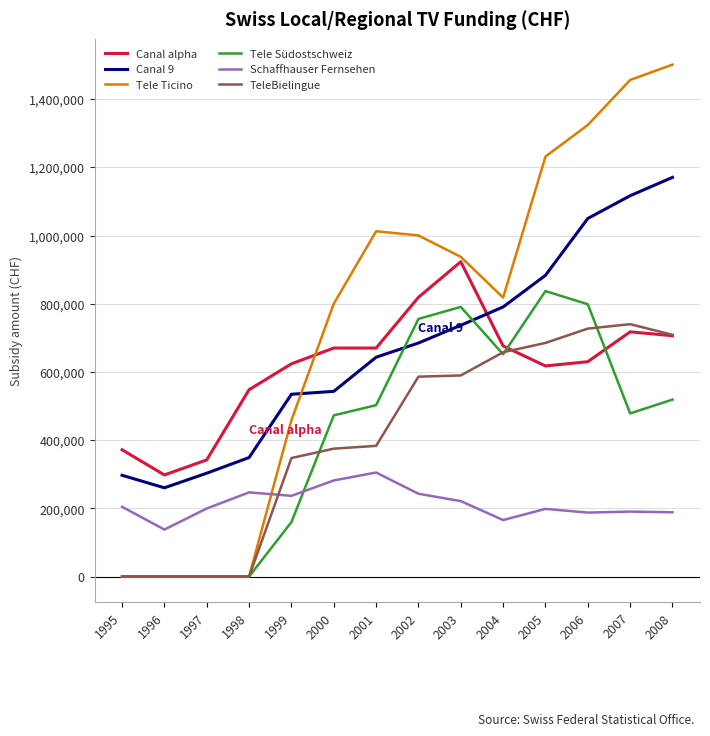

At which category does Canal 9 reach its first local valley?

1996